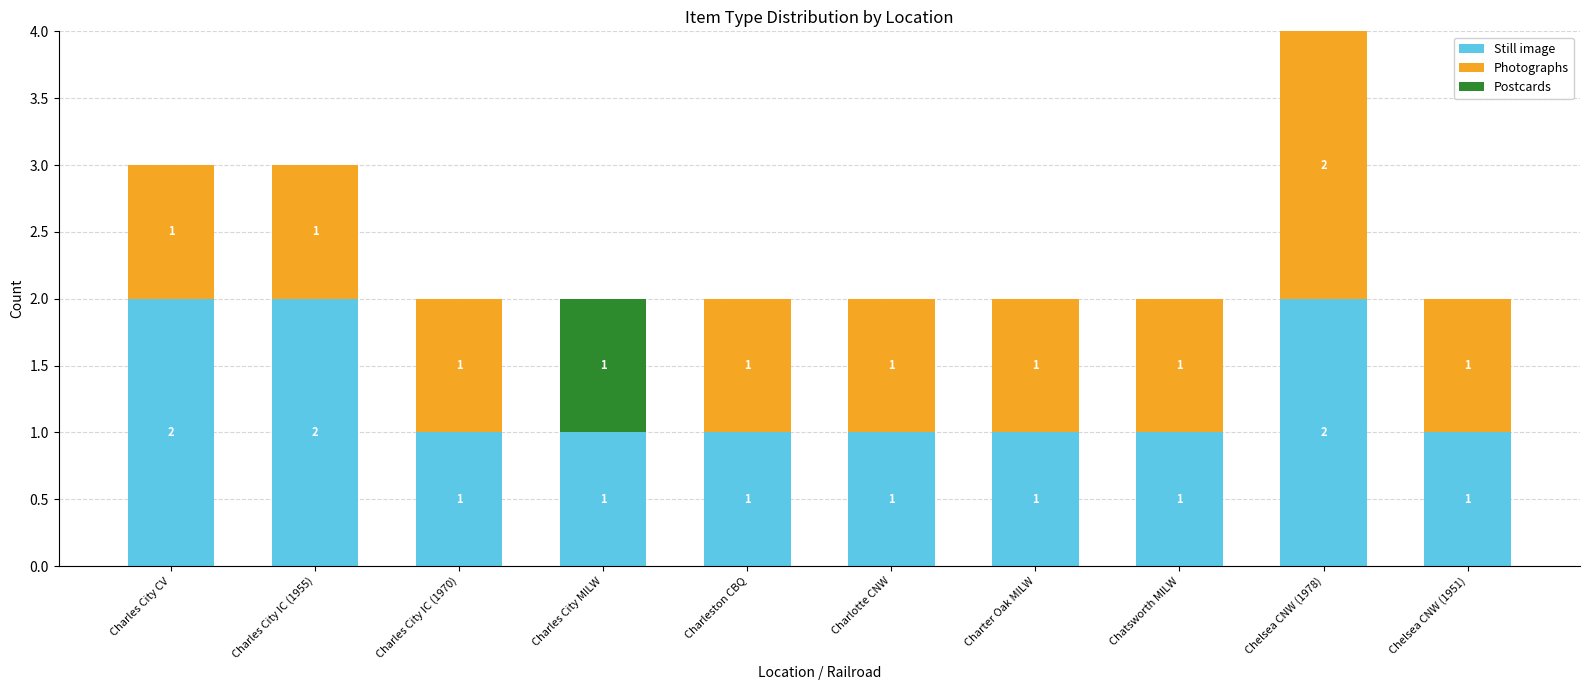

What is the sum of the Still image values at Chelsea CNW (1978) and Charter Oak MILW?

3